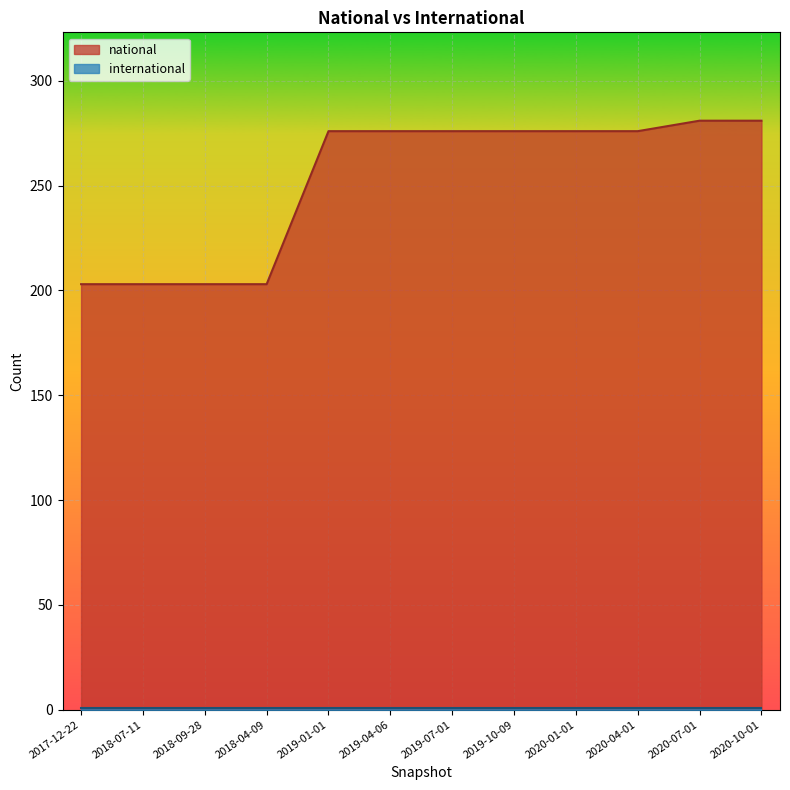

Read the value at 2018-07-11, to the nearest 5.

205